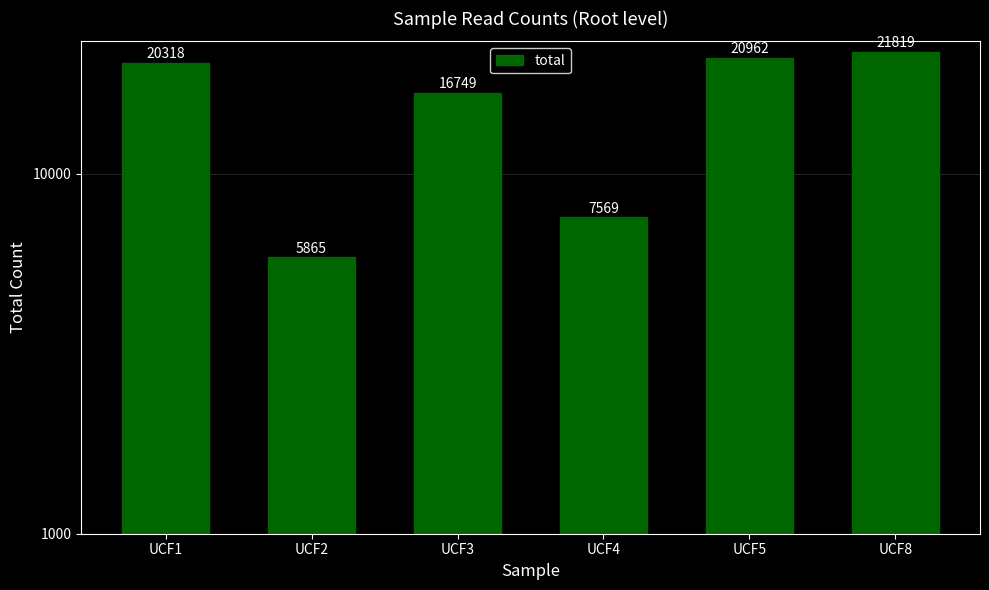

What is the value of the 4th bar from the left?

7569